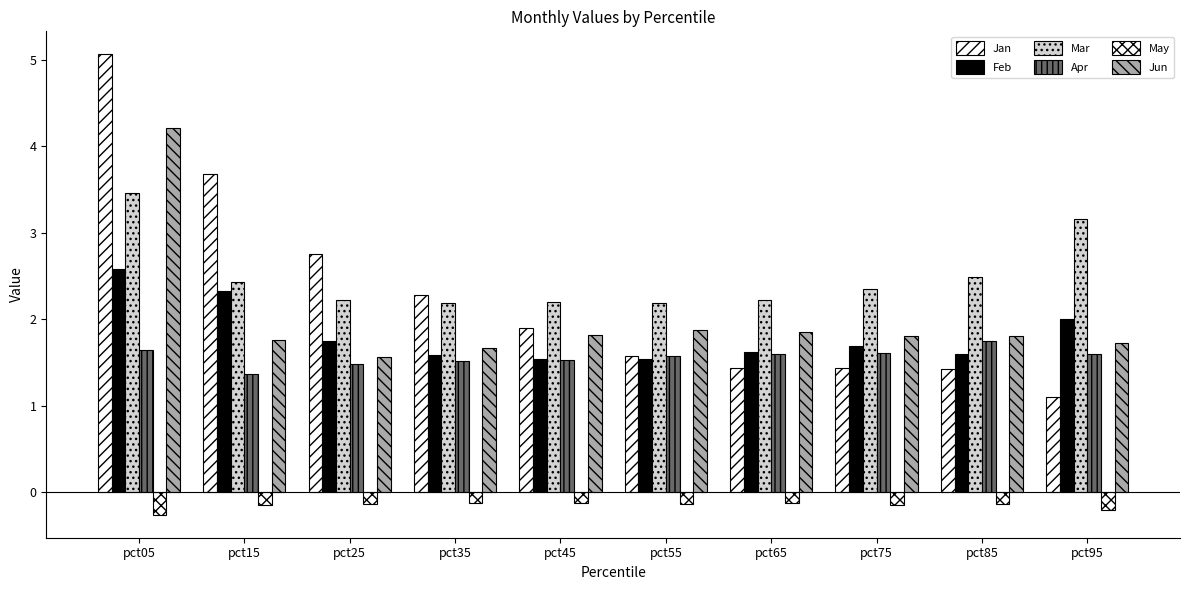

Are the bars horizontal?

No